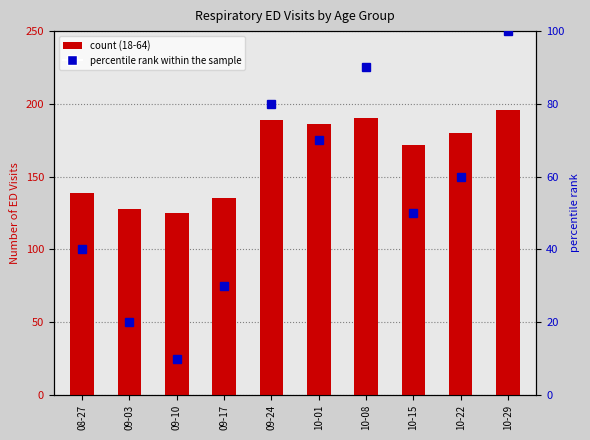

List the labels in order of percentile rank within the sample value, largest first.

10-29, 10-08, 09-24, 10-01, 10-22, 10-15, 08-27, 09-17, 09-03, 09-10